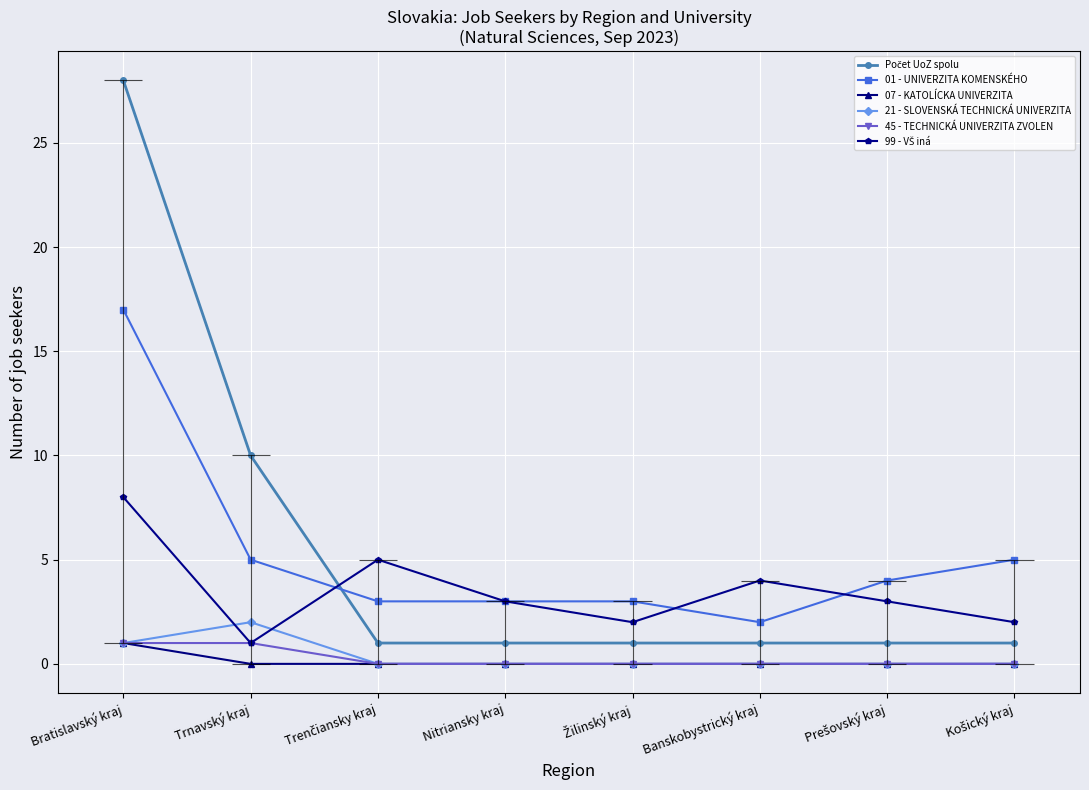

Between Bratislavský kraj and Trenčiansky kraj, which series saw the biggest shift?

Počet UoZ spolu